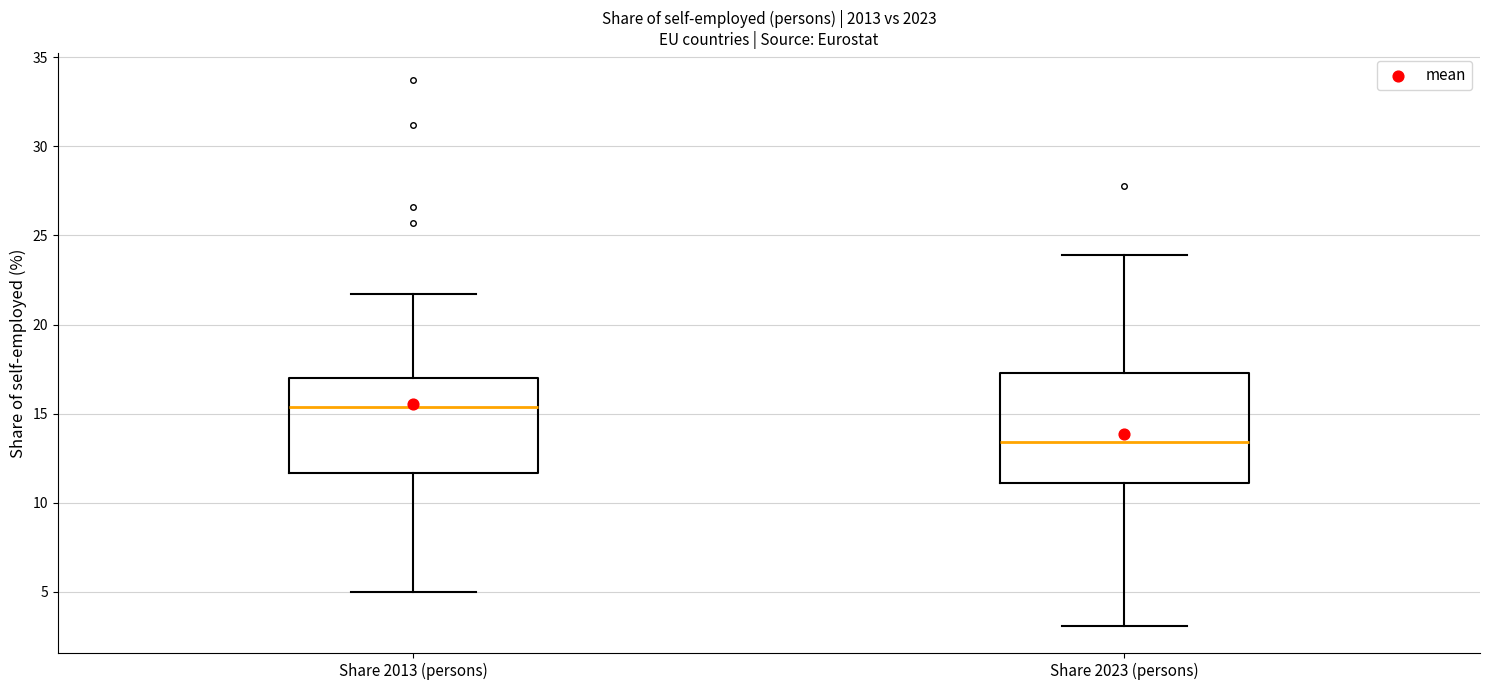

Comparing the boxes themselves (not the whiskers), which one is the tallest?

Share 2023 (persons)